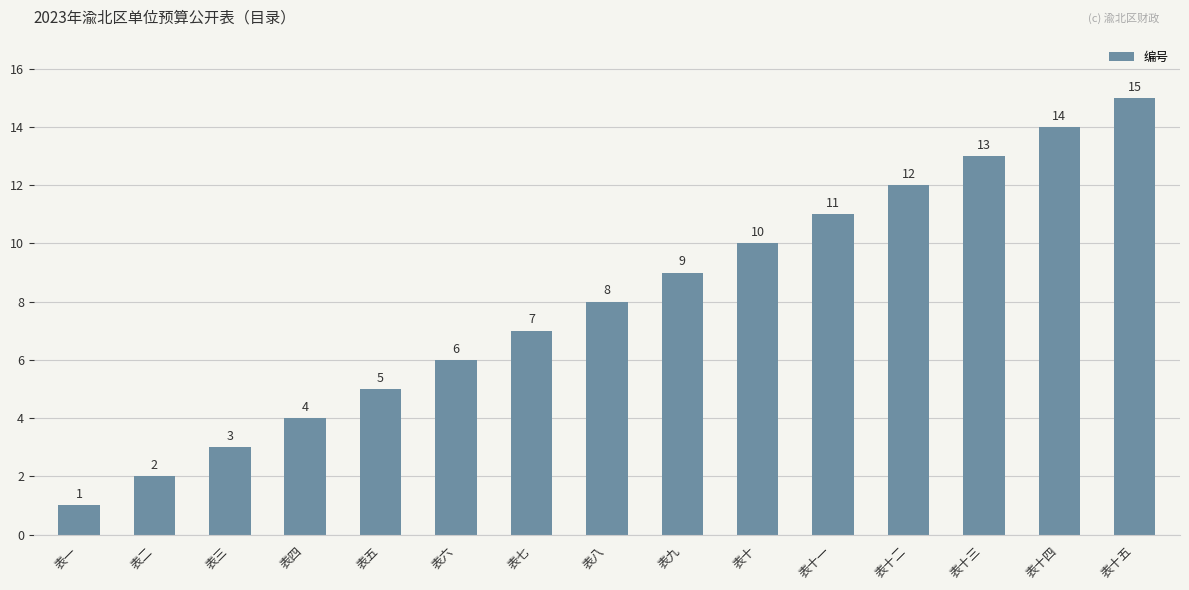

Rank the categories by value from highest to lowest.

表十五, 表十四, 表十三, 表十二, 表十一, 表十, 表九, 表八, 表七, 表六, 表五, 表四, 表三, 表二, 表一